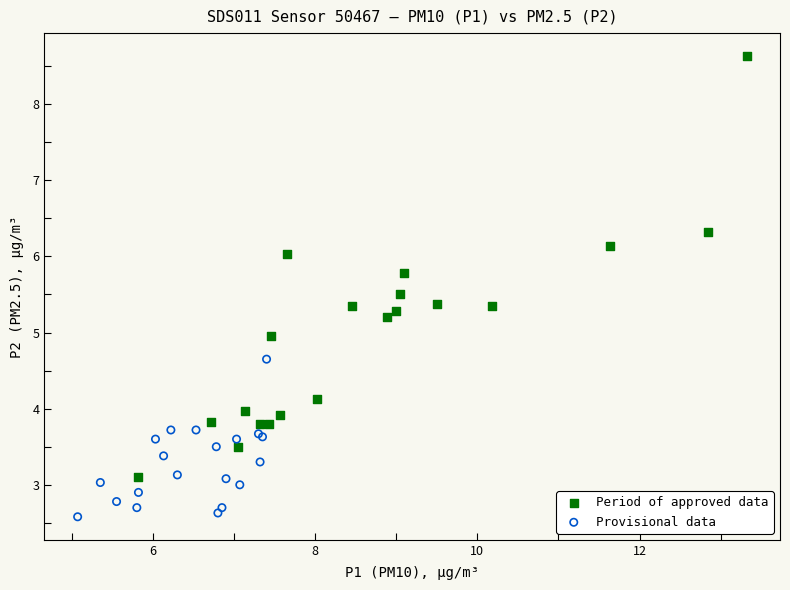

Which series reaches the maximum Y coordinate?

Period of approved data